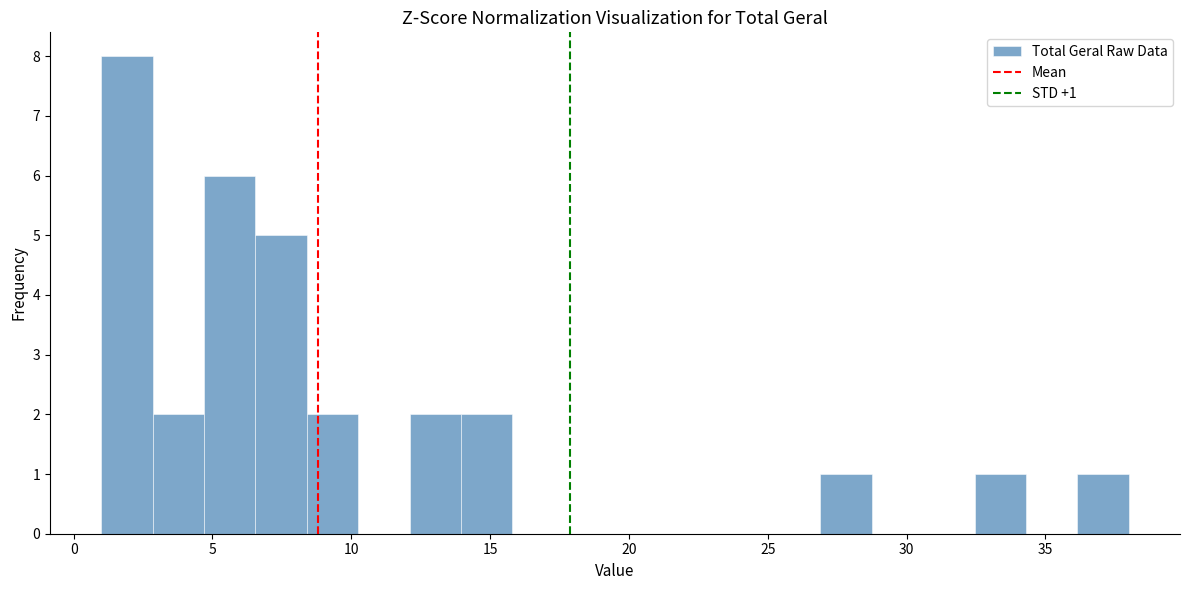

Read against the x-axis, roughly where is the centre of the tallest bar?

2.0